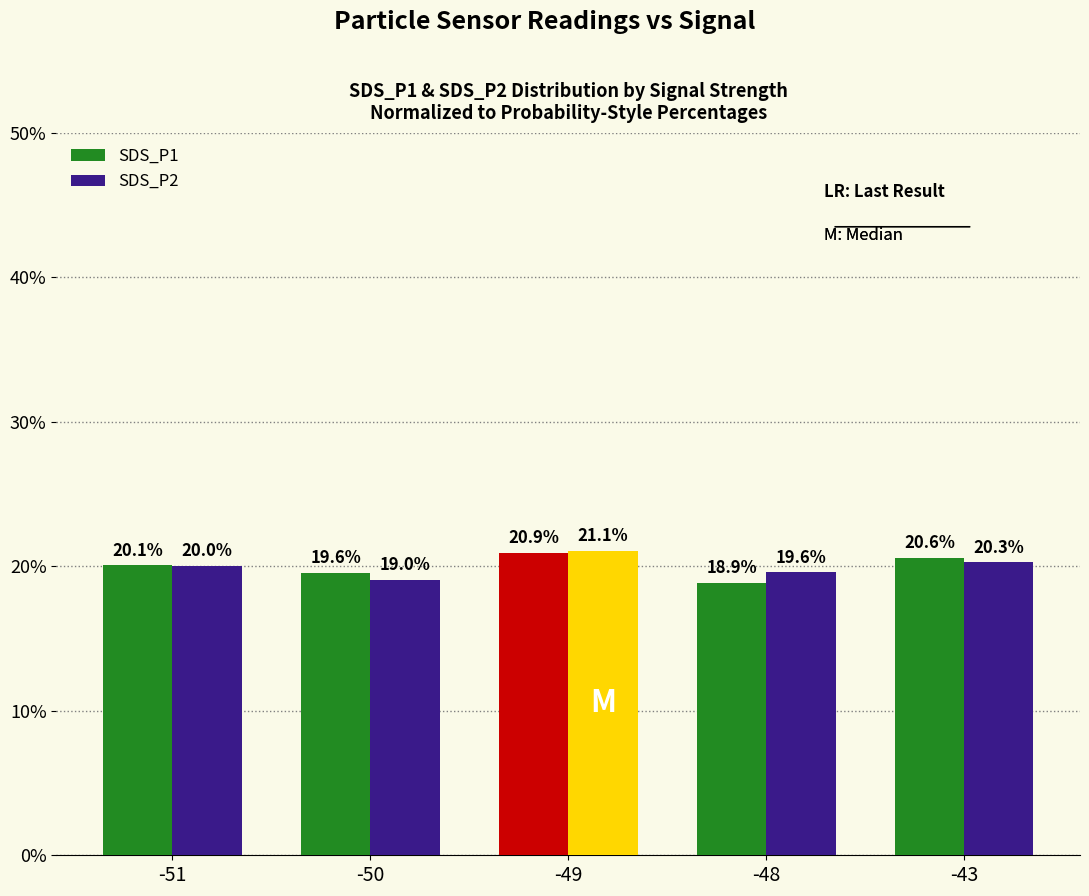

How many bars are there in each group?

2